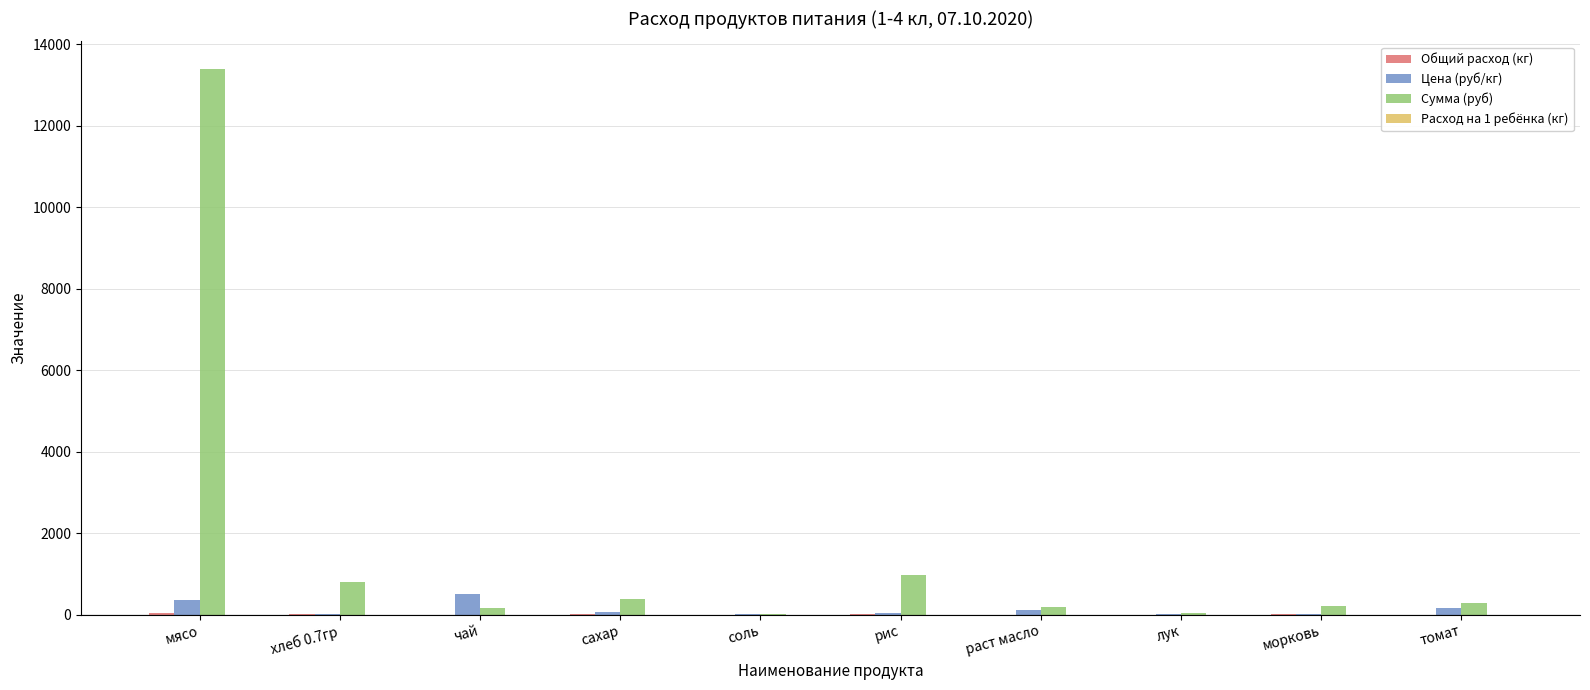

True or false: Цена (руб/кг) has a value of 47.0 at рис.

True